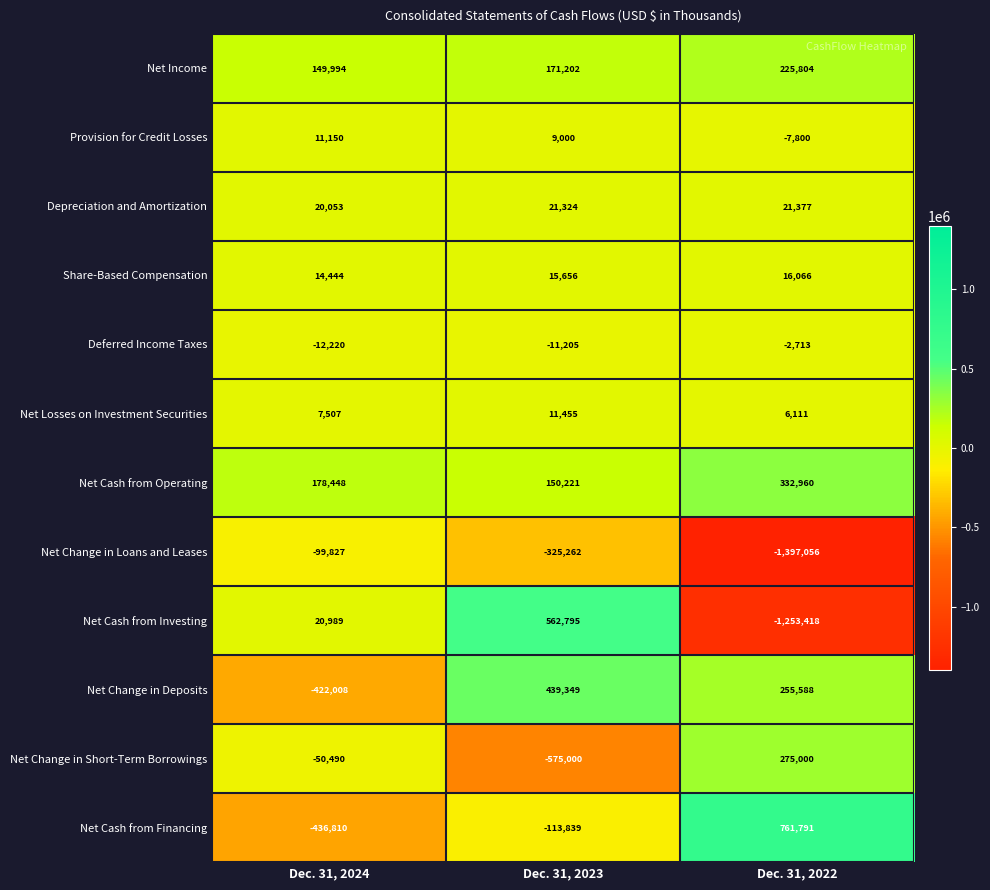

The Net Change in Deposits series shows 439677 at Dec. 31, 2022. True or false?

False